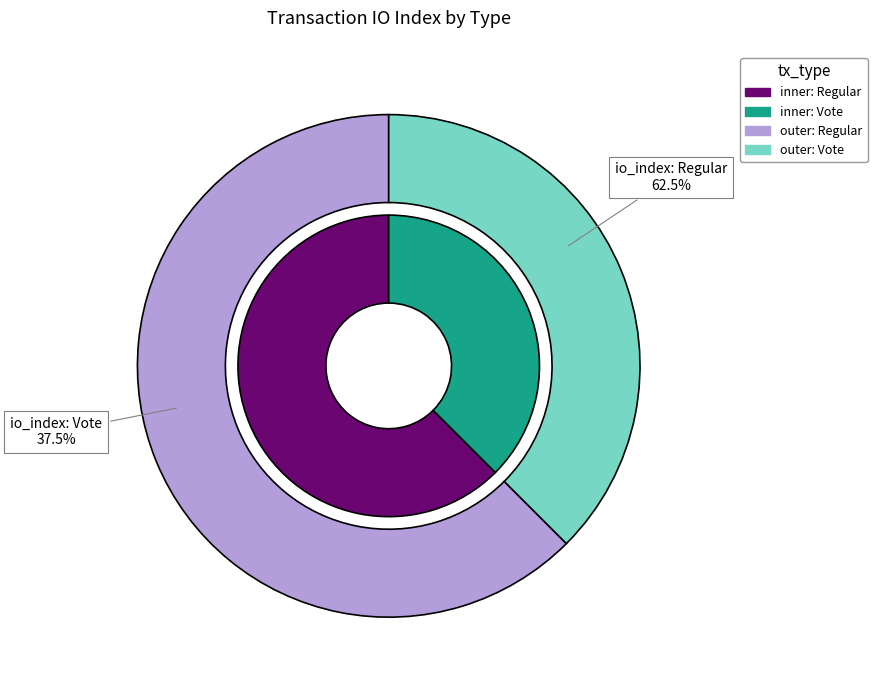

Which category has the biggest portion of the pie?

Regular